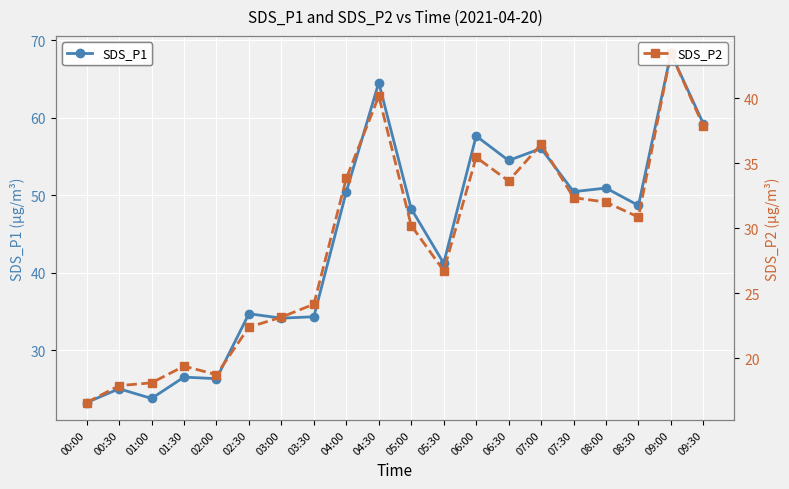

Reading left to right, extract all data points from this chart.

SDS_P1: 00:00=23.3	00:30=25.1	01:00=23.8	01:30=26.6	02:00=26.4	02:30=34.7	03:00=34.1	03:30=34.3	04:00=50.5	04:30=64.5	05:00=48.2	05:30=41.2	06:00=57.6	06:30=54.5	07:00=56.0	07:30=50.5	08:00=50.9	08:30=48.7	09:00=68.3	09:30=59.2
SDS_P2: 00:00=16.6	00:30=17.9	01:00=18.1	01:30=19.4	02:00=18.7	02:30=22.4	03:00=23.1	03:30=24.1	04:00=33.8	04:30=40.1	05:00=30.2	05:30=26.7	06:00=35.5	06:30=33.6	07:00=36.5	07:30=32.4	08:00=32.0	08:30=30.9	09:00=43.5	09:30=37.9